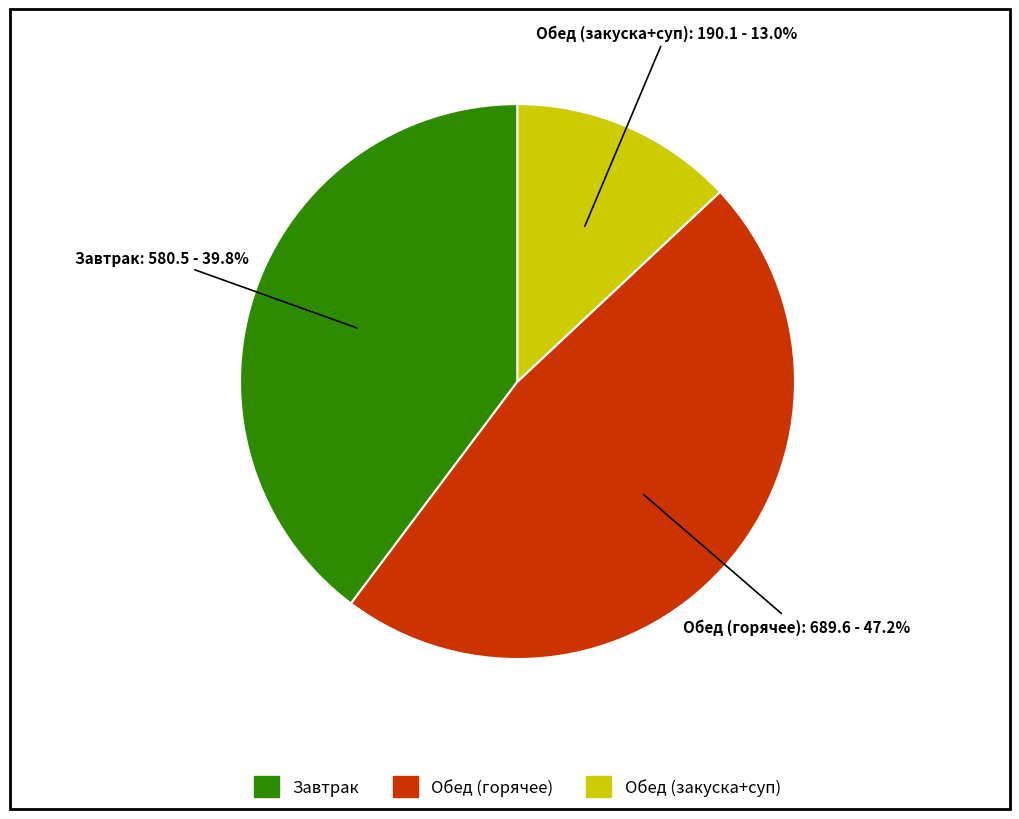

Is there a majority slice in this chart?

No